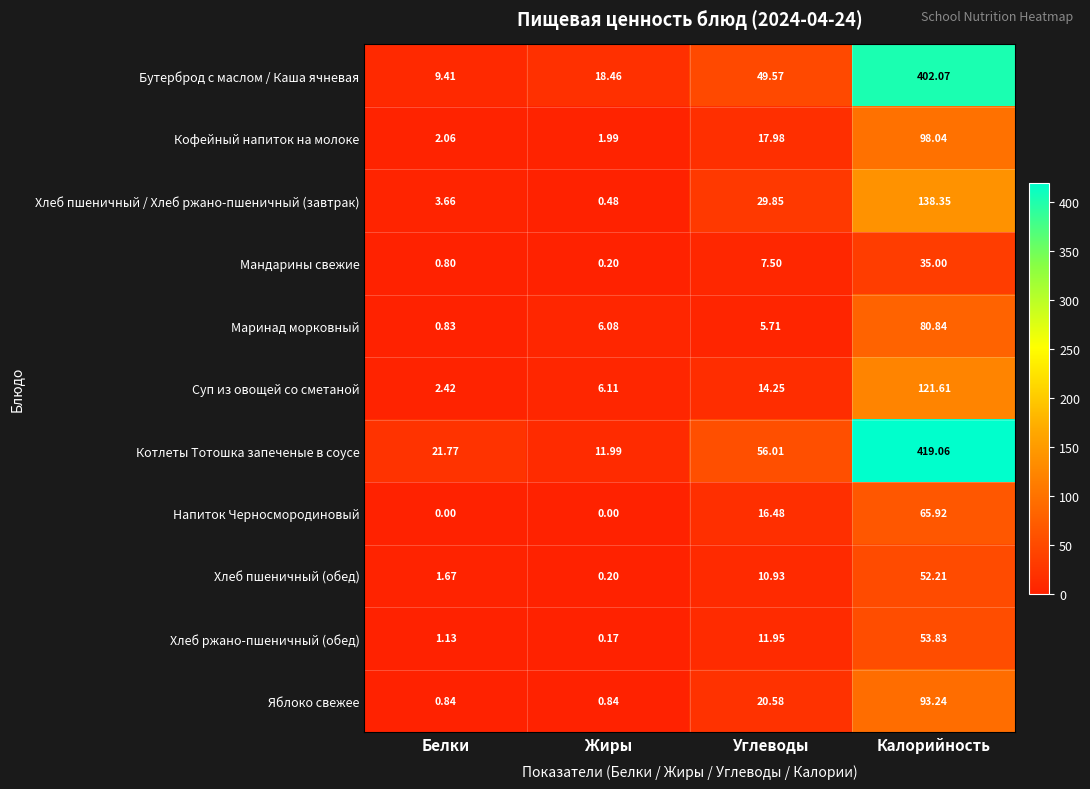

Rank the series by their maximum value, from highest to lowest.

Котлеты Тотошка запеченые в соусе, Бутерброд с маслом / Каша ячневая, Хлеб пшеничный / Хлеб ржано-пшеничный (завтрак), Суп из овощей со сметаной, Кофейный напиток на молоке, Яблоко свежее, Маринад морковный, Напиток Черносмородиновый, Хлеб ржано-пшеничный (обед), Хлеб пшеничный (обед), Мандарины свежие